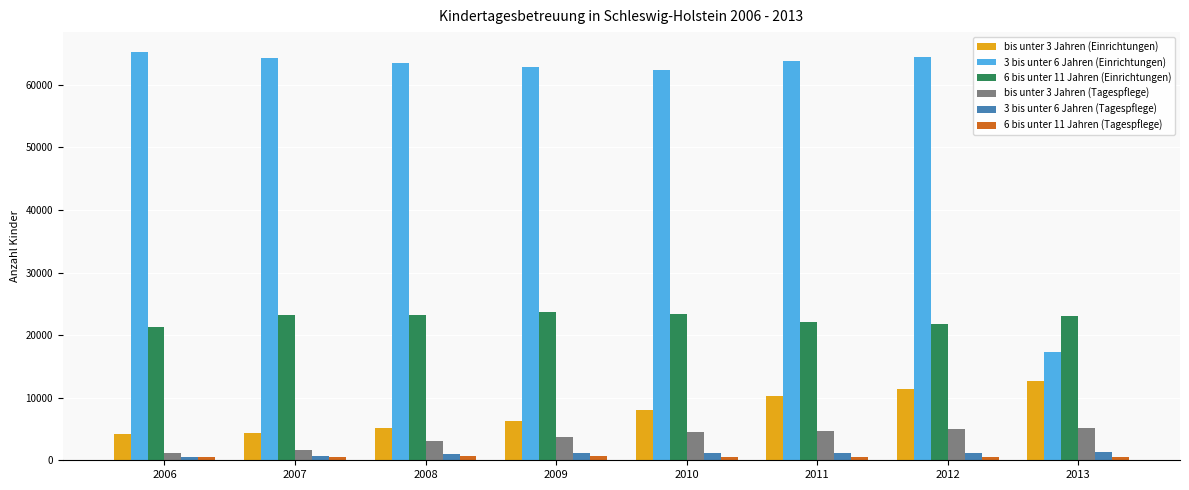

What is the difference between the second highest and second lowest values in the 3 bis unter 6 Jahren (Einrichtungen) series?

1966